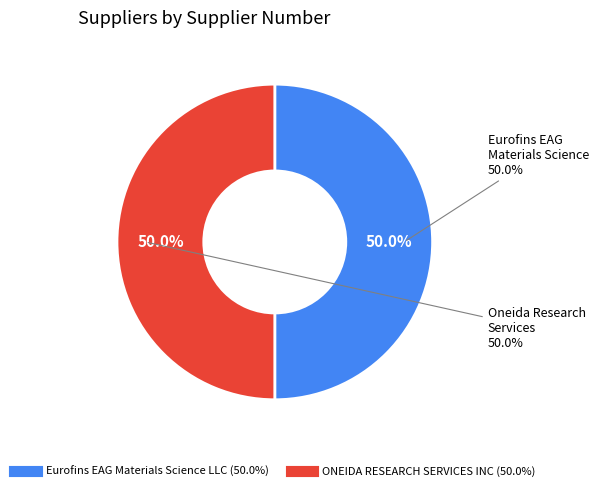

What percentage is the ONEIDA RESEARCH SERVICES INC slice, to the nearest percent?

50%